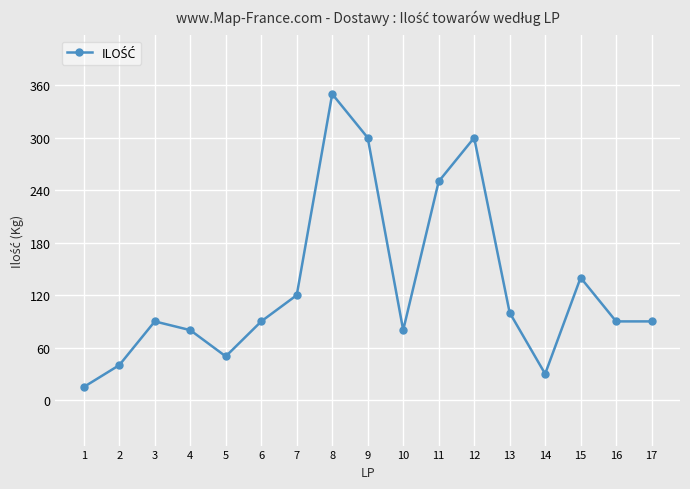

How many points are higher than both their immediate neighbors (excluding endpoints)?

4